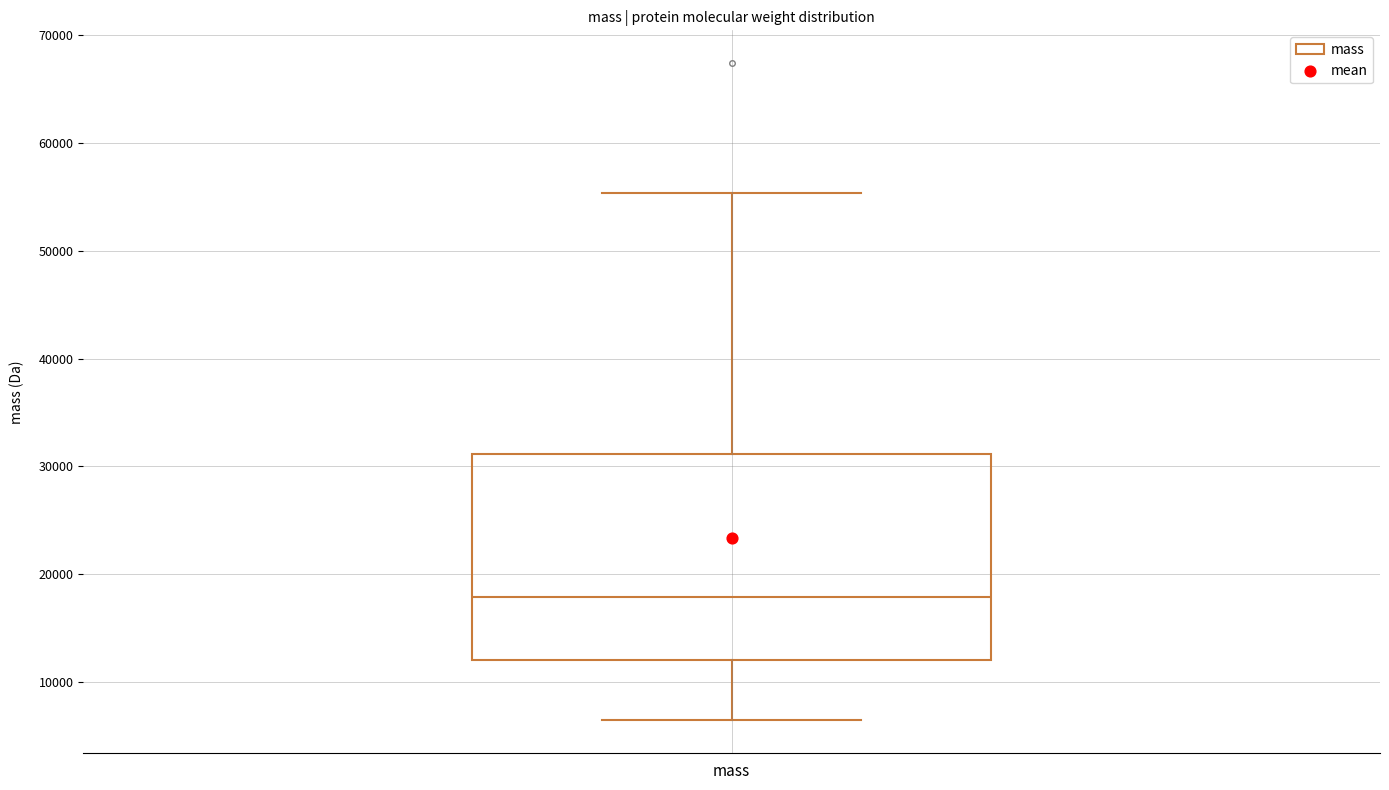

Where does the upper whisker of the box for mass end on the y-axis? The values are not printed on the chart, so give them approximately, as read against the axis.

55000